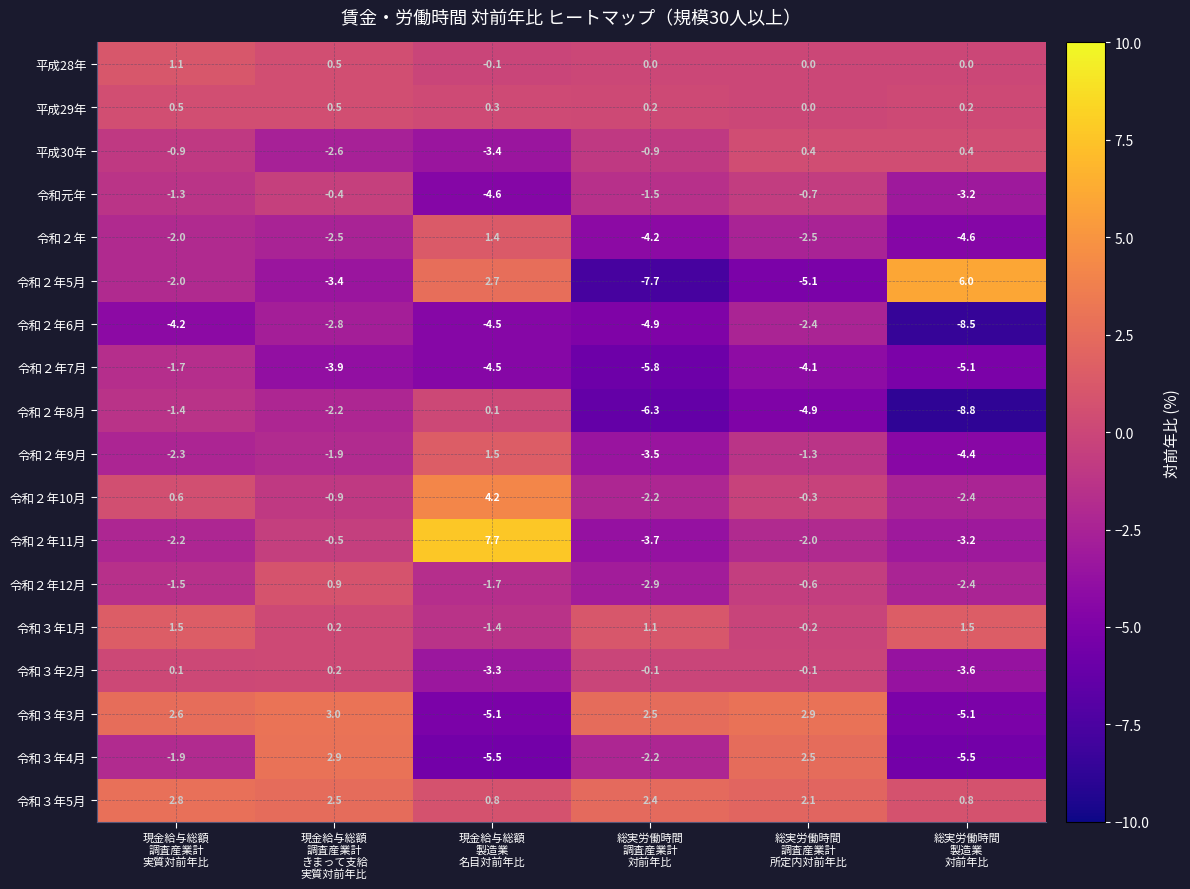

What is the difference between the maximum and minimum values in the 令和２年12月 series?

3.8